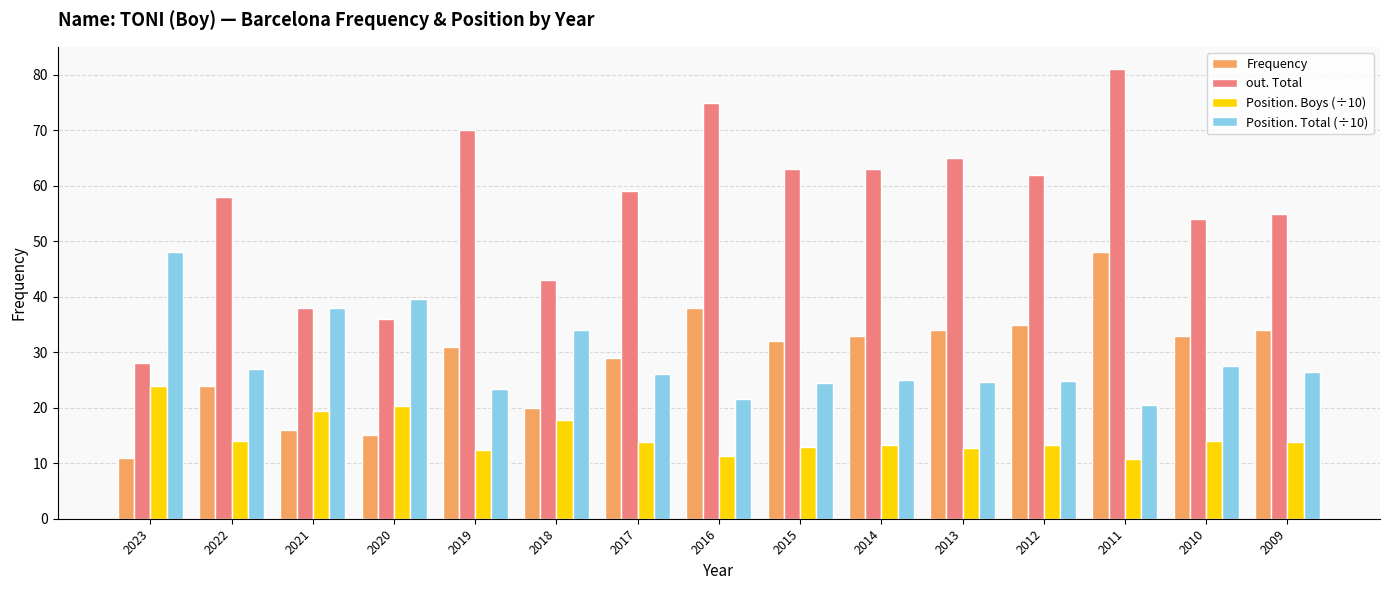

What is the value of the Position. Boys (÷10) bar at the 9th from the left?

12.9